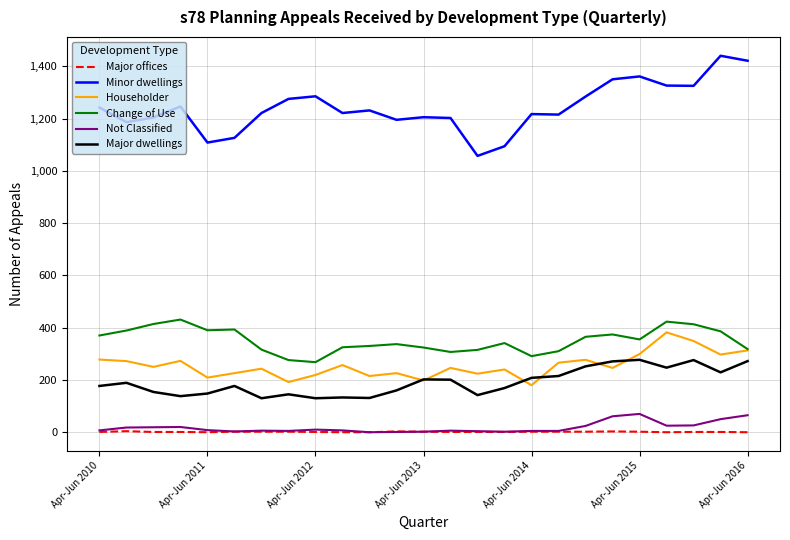

True or false: Minor dwellings and Major offices cross at least once.

False